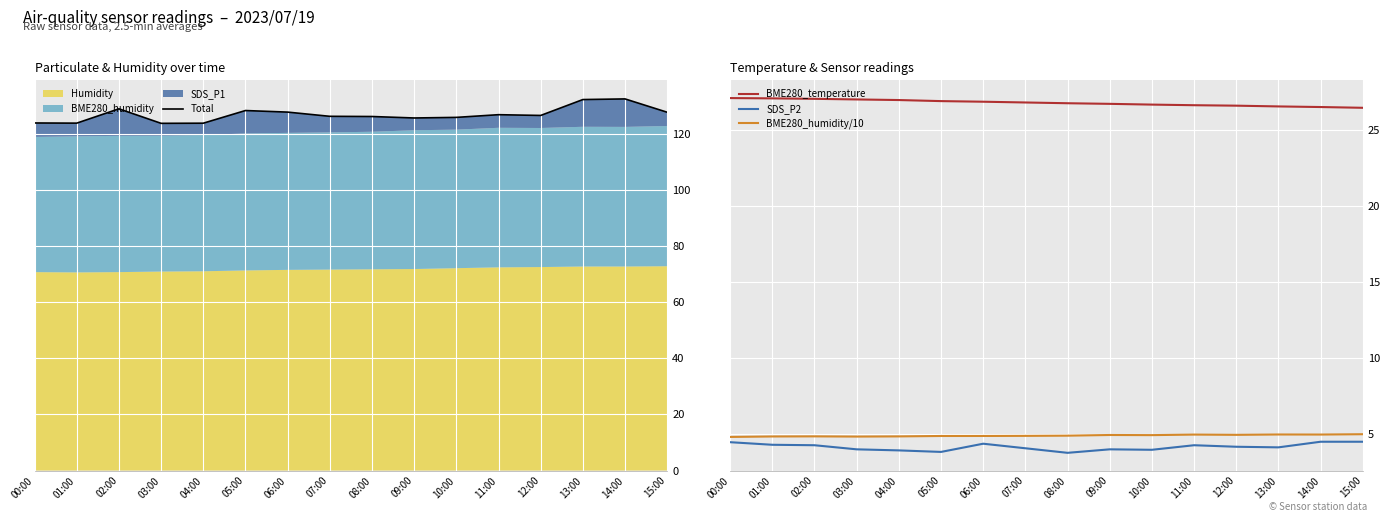

The BME280_humidity/10 series shows 2.9 at 01:00. True or false?

False